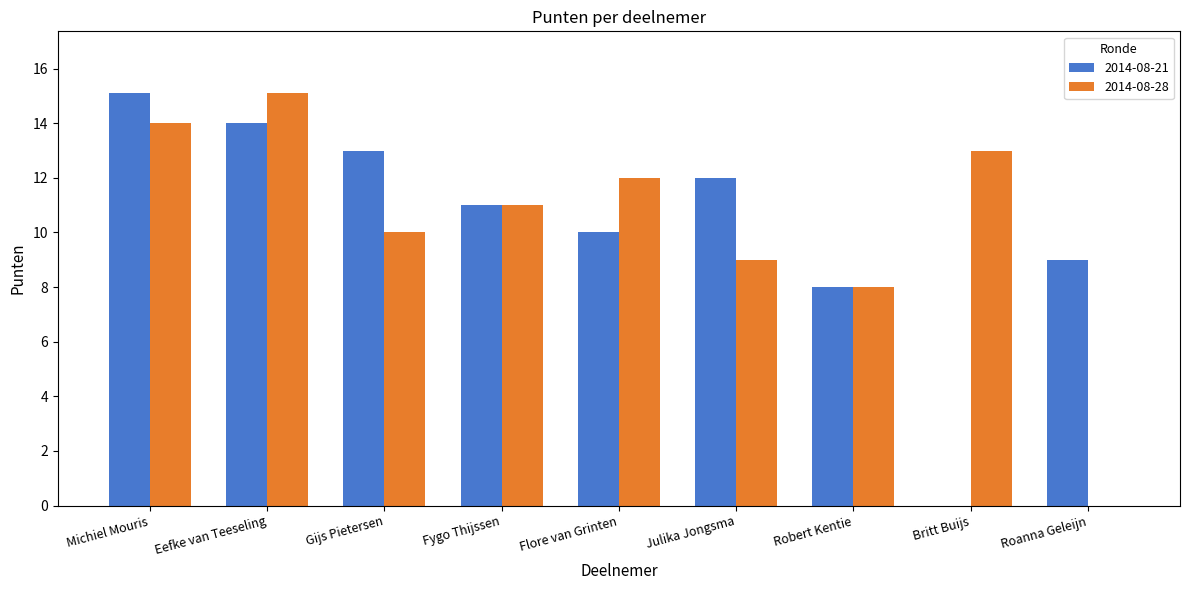

What is the average value of the 2014-08-21 series?

10.2